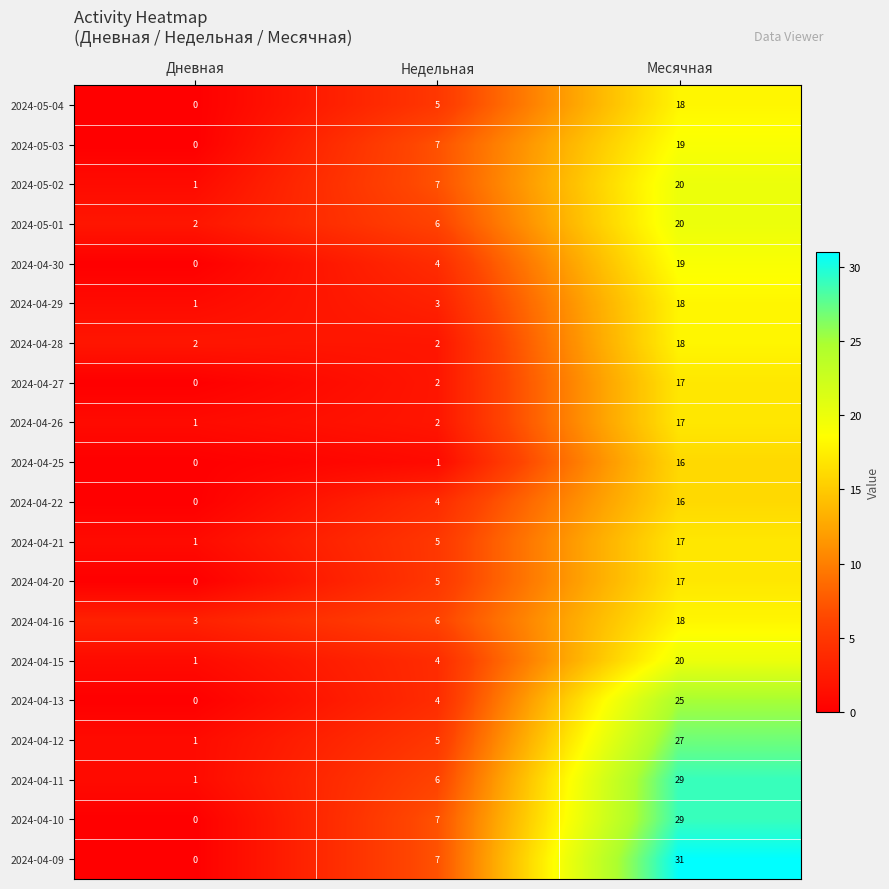

At which label is 2024-04-27 closest to 8?

Недельная